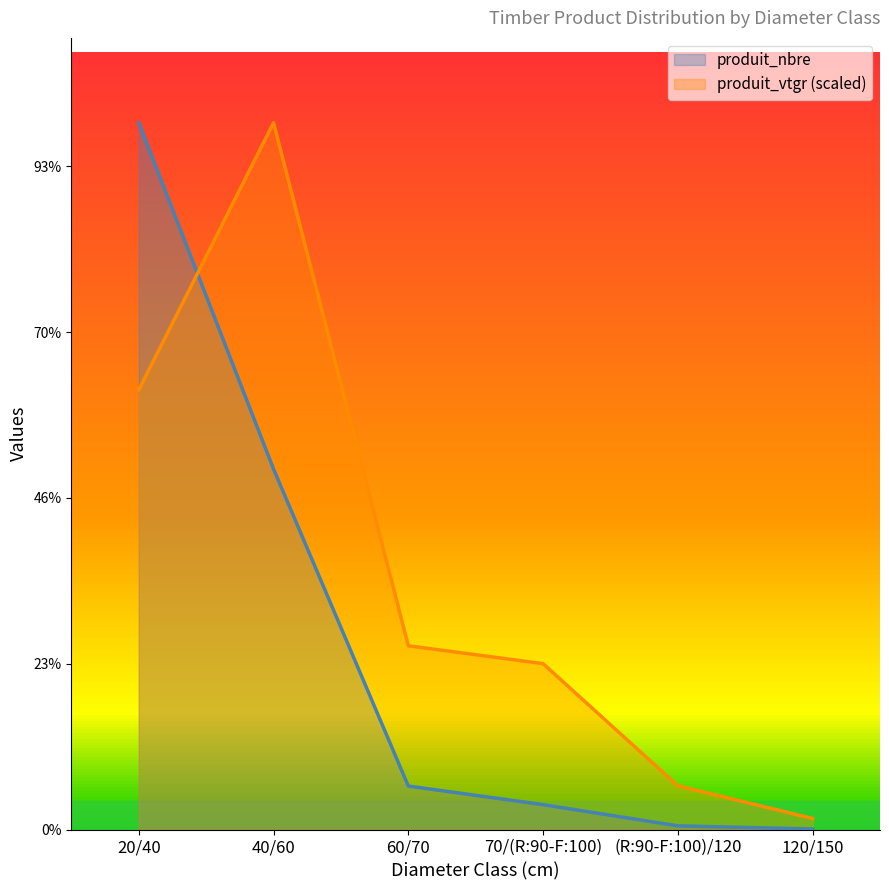

List the series in order of their peak value, lowest first.

produit_nbre, produit_vtgr